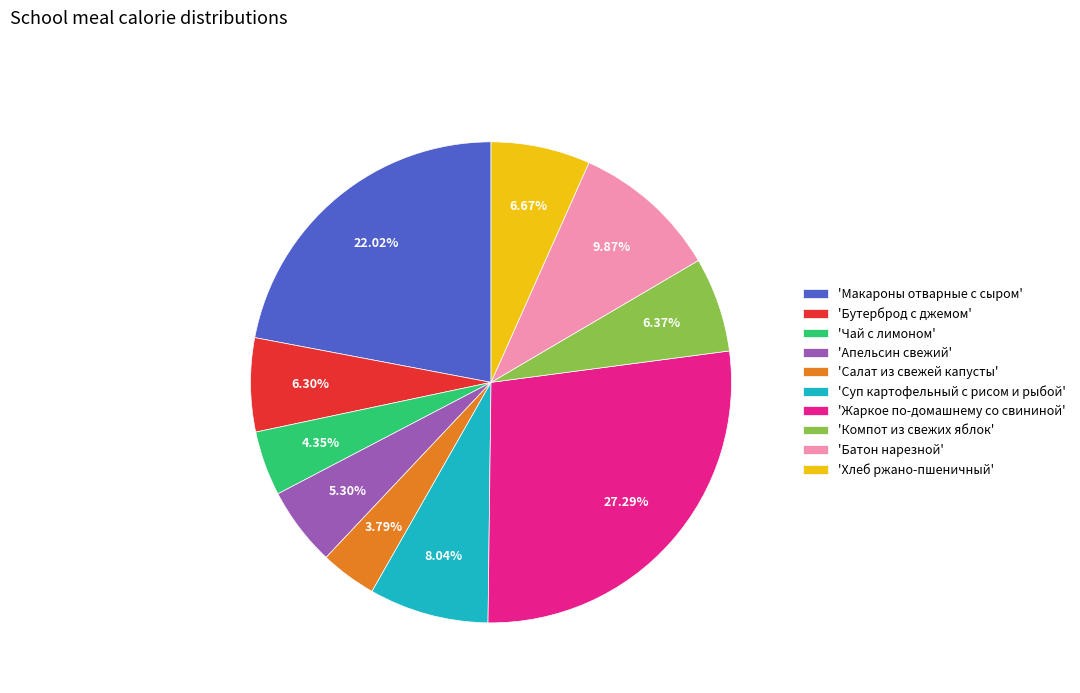

Combined, do 'Компот из свежих яблок' and 'Бутерброд с джемом' account for over 50%?

No